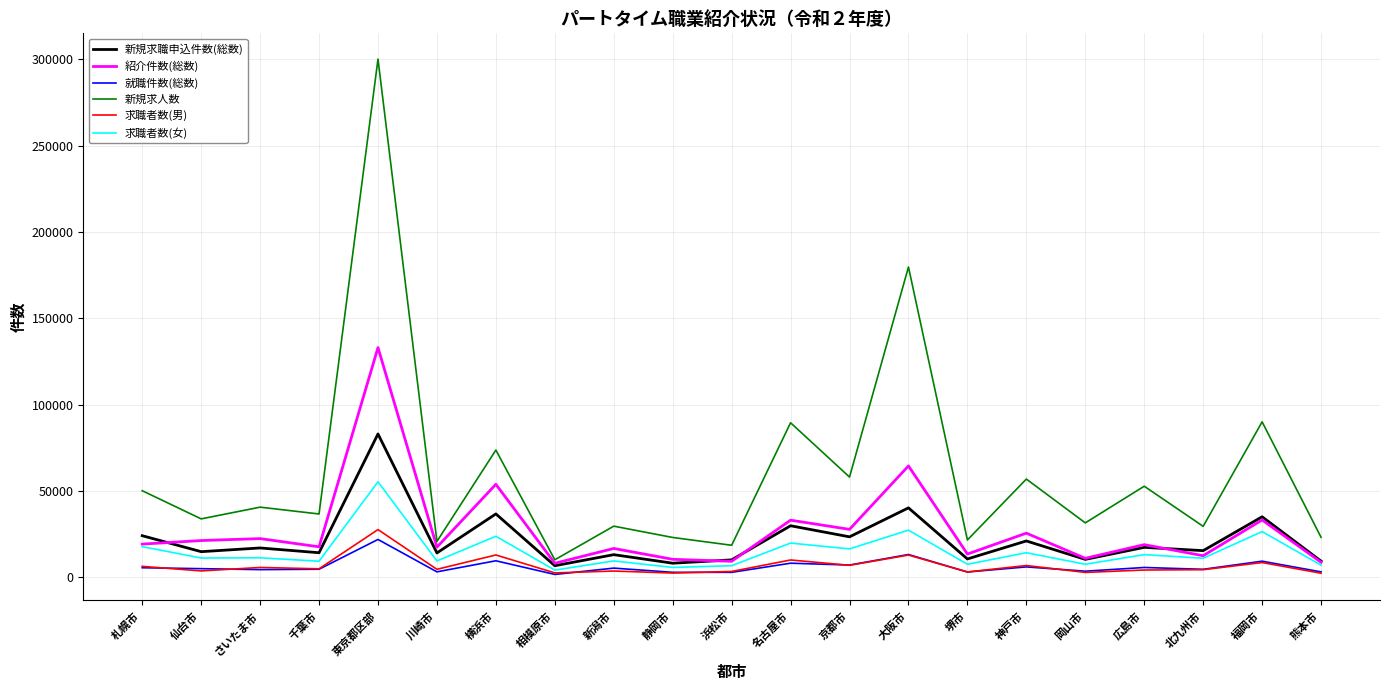

What is the difference between the maximum and minimum values in the 新規求職申込件数(総数) series?

76316